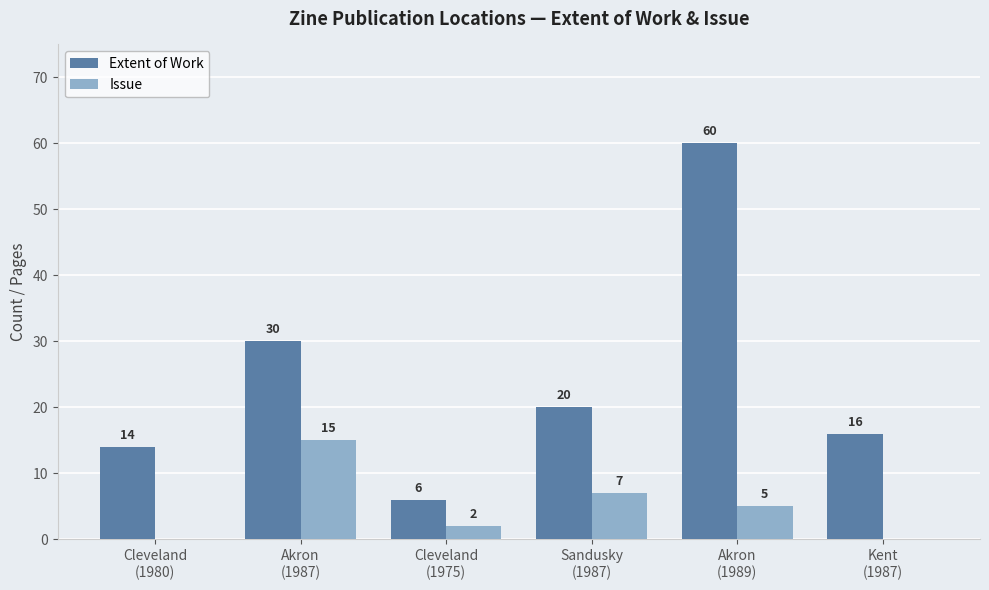

Reading right to left, extract all data points from this chart.

Extent of Work: 16	60	20	6	30	14
Issue: 0	5	7	2	15	0